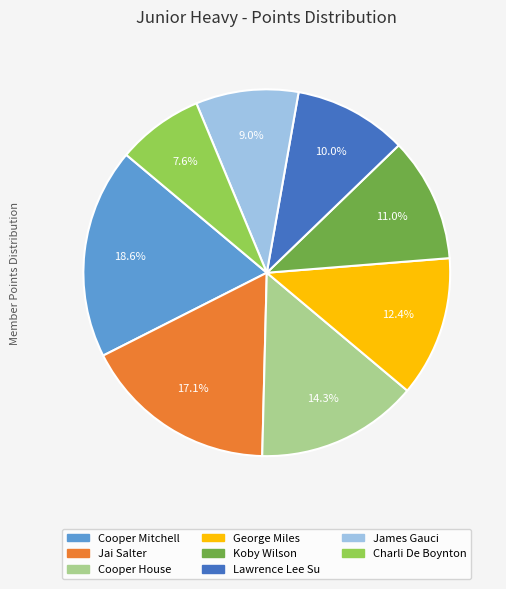

Which slice is the smallest?

Charli De Boynton